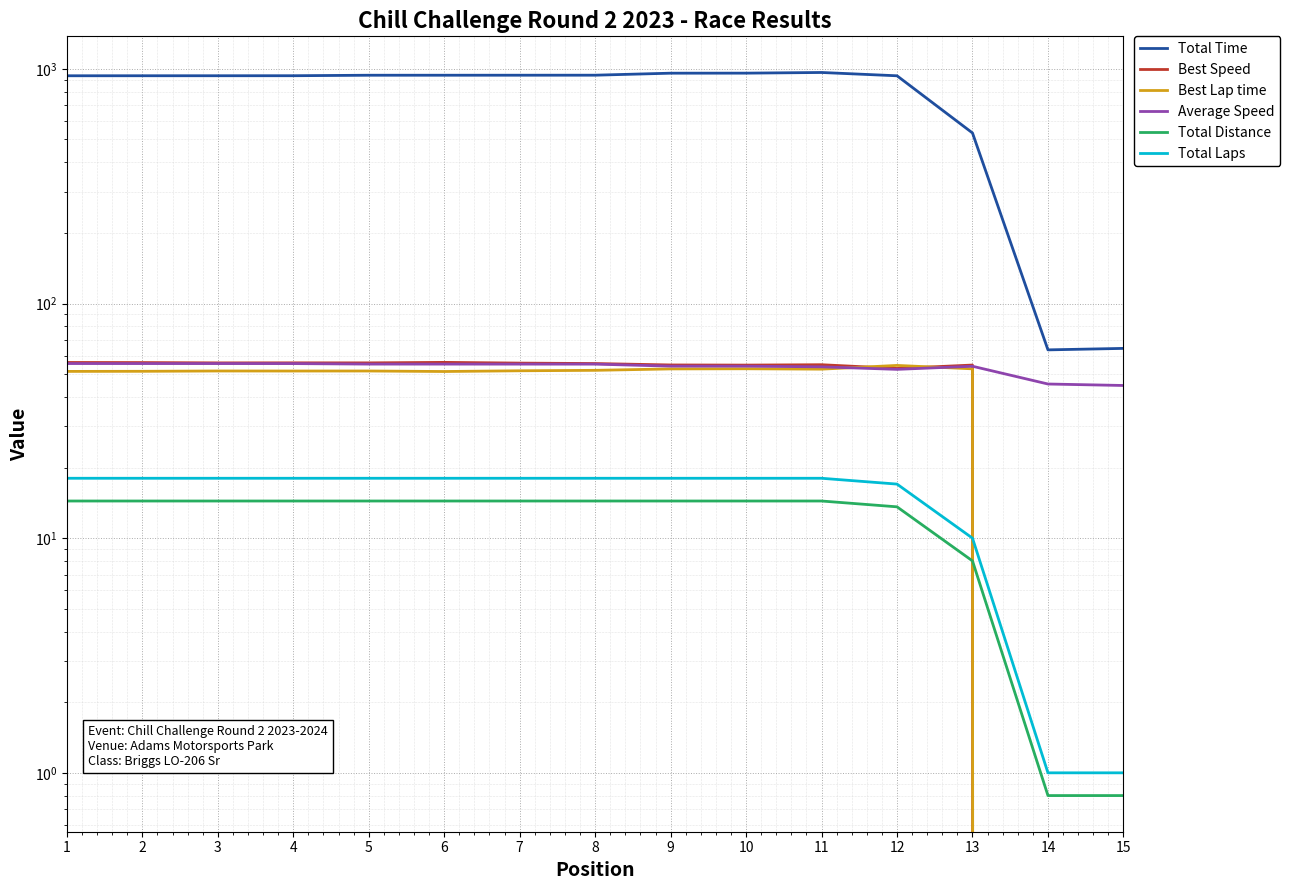

How many data points in Total Time are above 934?

12